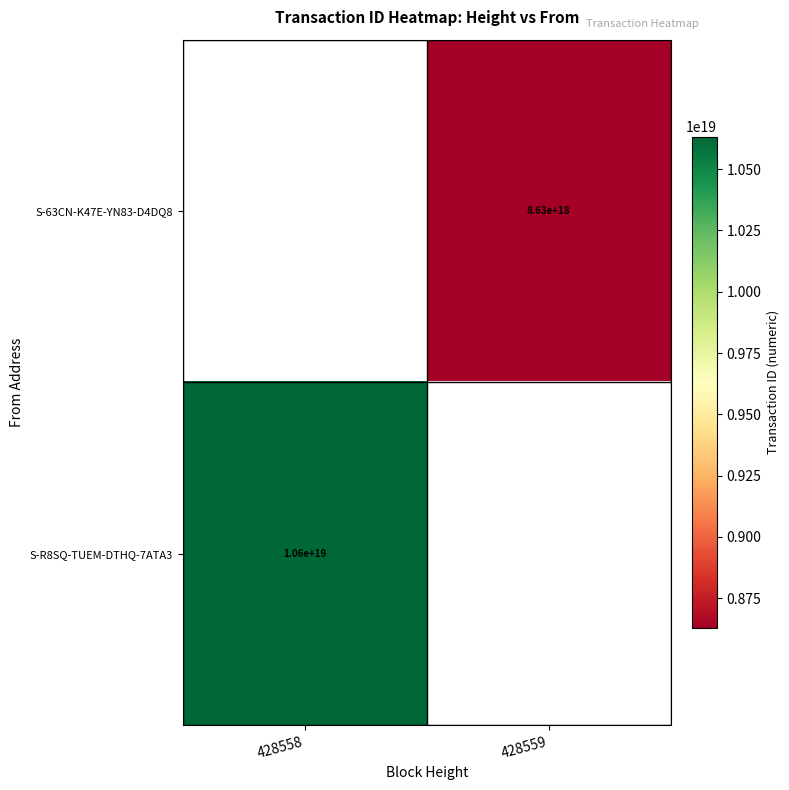

Is the value of S-63CN-K47E-YN83-D4DQ8 at 428559 greater than the value of S-R8SQ-TUEM-DTHQ-7ATA3 at 428558?

No